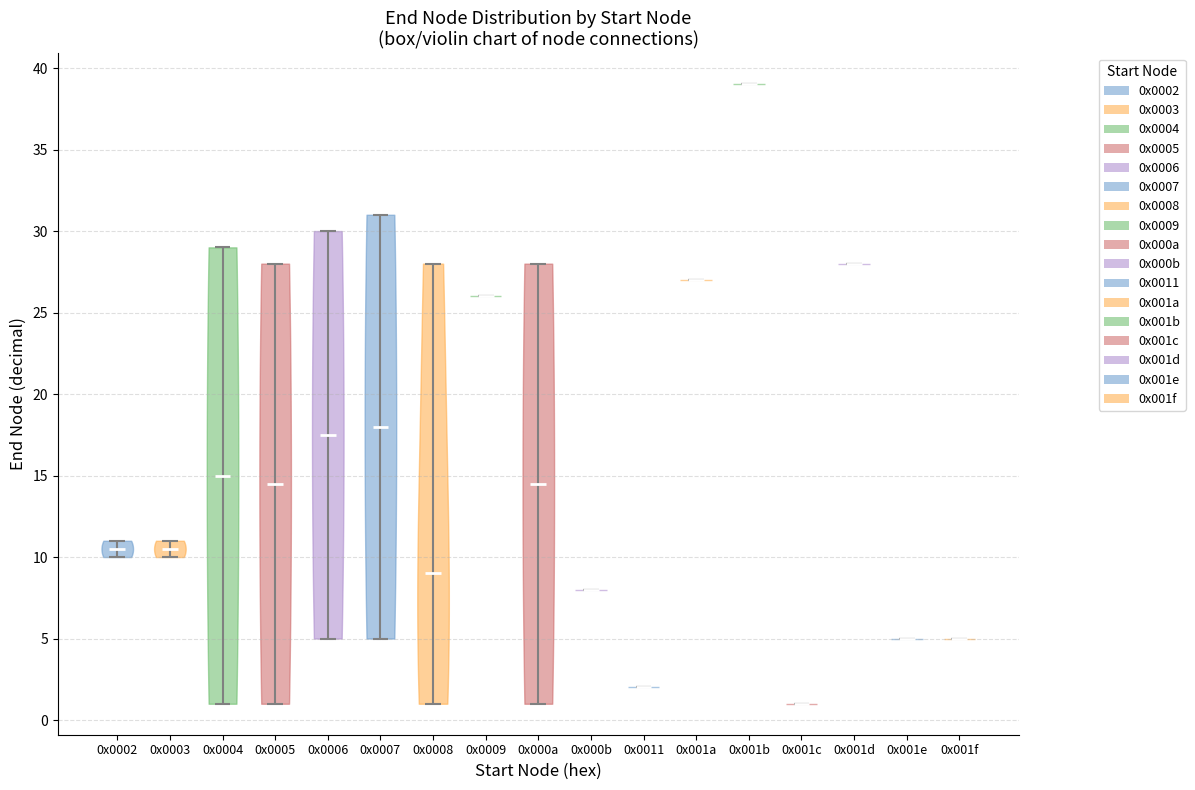

Reading left to right, read every violin against the y-axis: where its median line is, and the lowest and highest points it reaches. The values are not printed on the chart, so give them approximately, as read against the axis.

0x0002: median line 10.5, lowest point 10.0, highest point 11.0
0x0003: median line 10.5, lowest point 10.0, highest point 11.0
0x0004: median line 15.0, lowest point 1.0, highest point 29.0
0x0005: median line 14.5, lowest point 1.0, highest point 28.0
0x0006: median line 17.5, lowest point 5.0, highest point 30.0
0x0007: median line 18.0, lowest point 5.0, highest point 31.0
0x0008: median line 9.0, lowest point 1.0, highest point 28.0
0x0009: median line 26.0, lowest point 26.0, highest point 26.0
0x000a: median line 14.5, lowest point 1.0, highest point 28.0
0x000b: median line 8.0, lowest point 8.0, highest point 8.0
0x0011: median line 2.0, lowest point 2.0, highest point 2.0
0x001a: median line 27.0, lowest point 27.0, highest point 27.0
0x001b: median line 39.0, lowest point 39.0, highest point 39.0
0x001c: median line 1.0, lowest point 1.0, highest point 1.0
0x001d: median line 28.0, lowest point 28.0, highest point 28.0
0x001e: median line 5.0, lowest point 5.0, highest point 5.0
0x001f: median line 5.0, lowest point 5.0, highest point 5.0